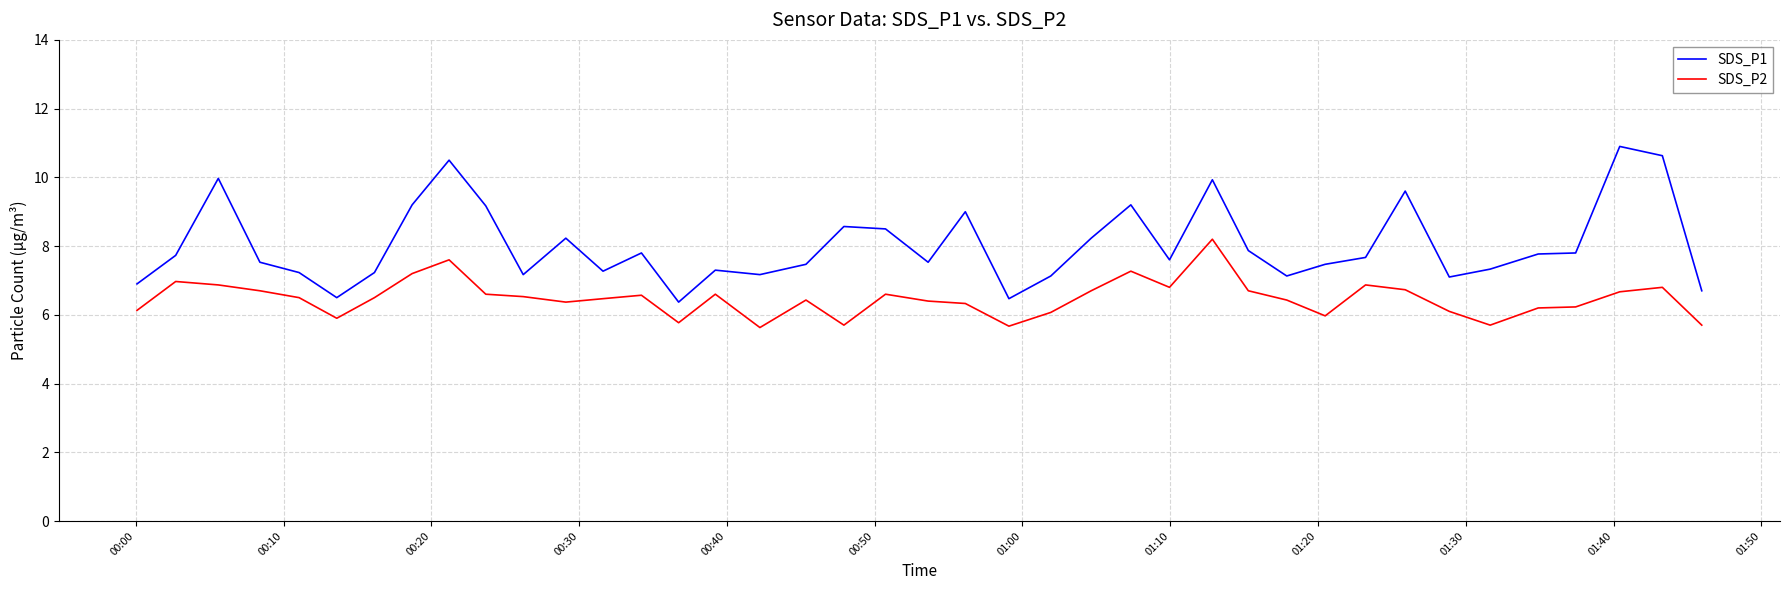

Which series has the largest total across all categories?

SDS_P1